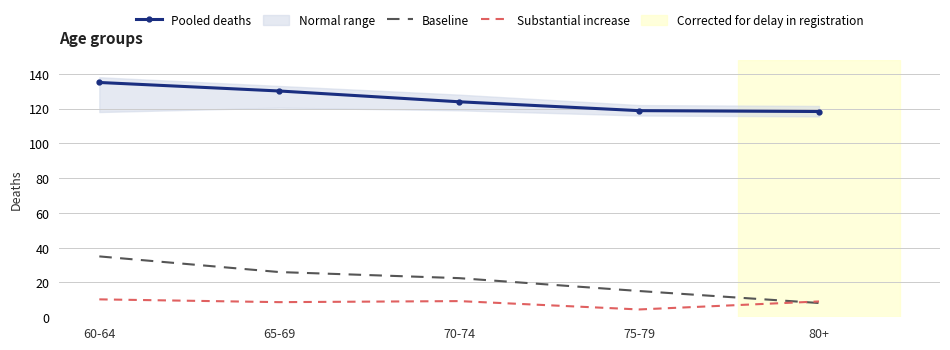

True or false: Pooled deaths and Baseline intersect in this chart.

False